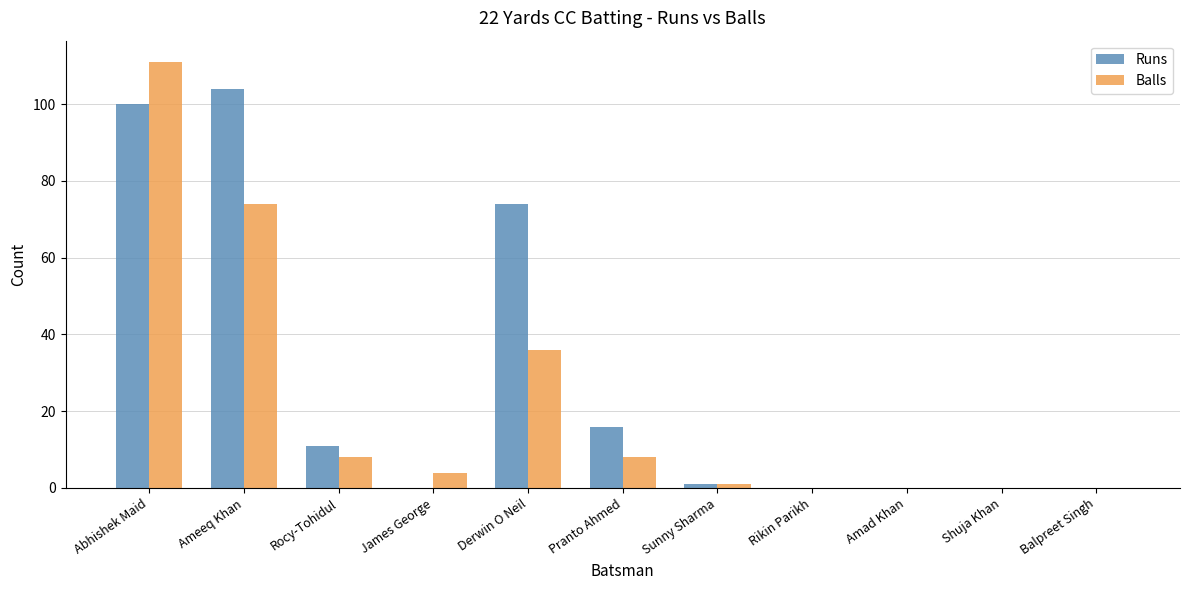

Does the chart contain stacked bars?

No